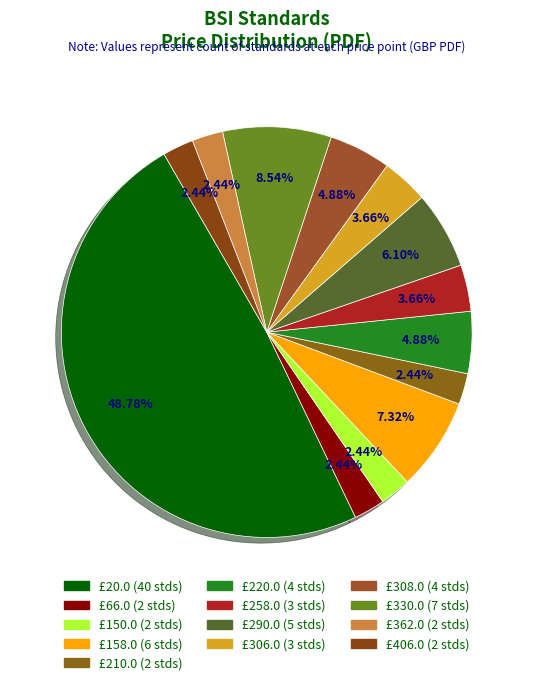

What percentage is NOT represented by £150.0?

97.6%